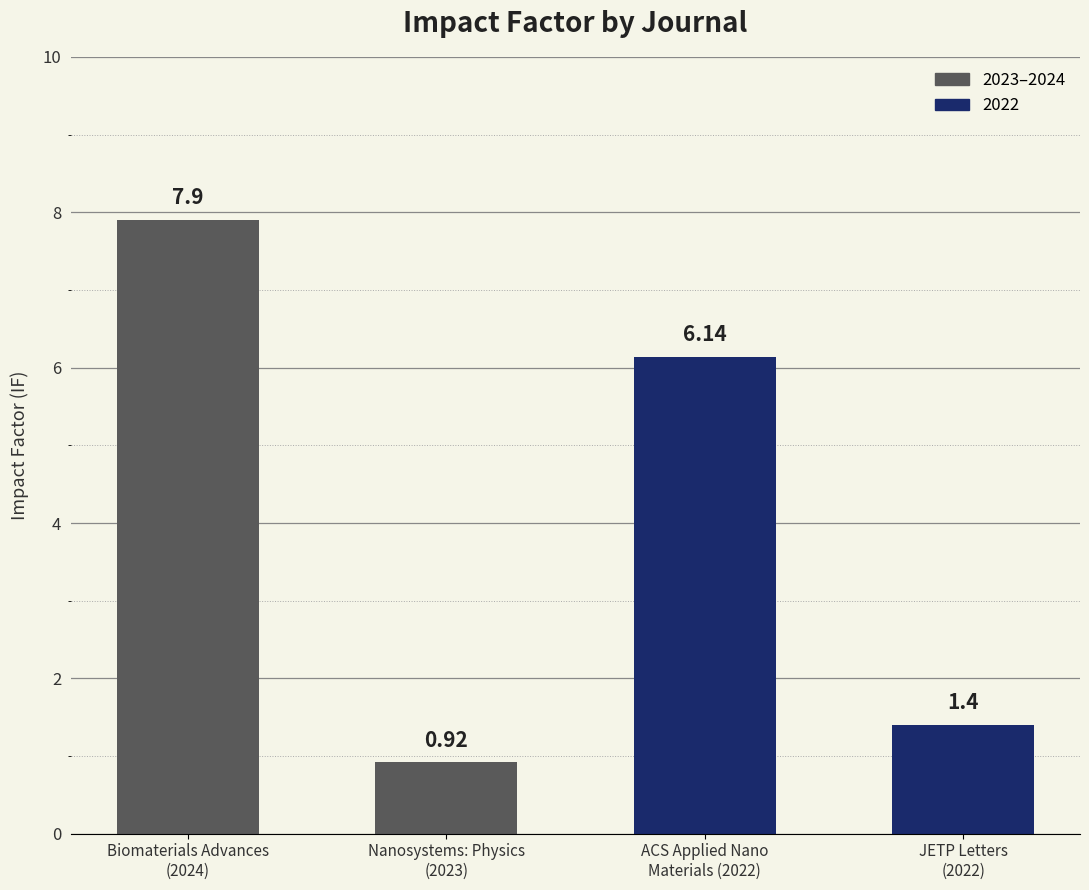

What is the sum of the values at Biomaterials Advances
(2024) and Nanosystems: Physics
(2023)?

8.8